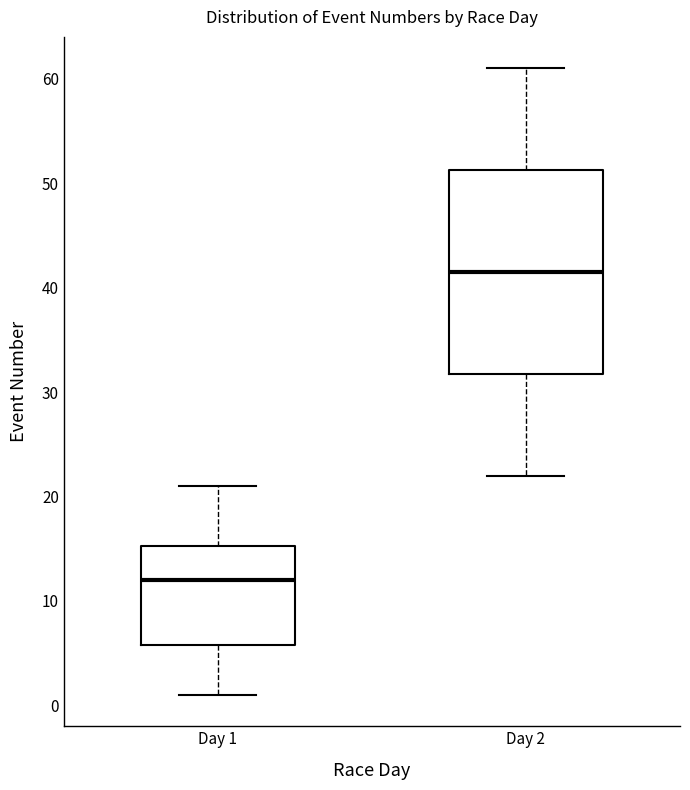

Reading left to right, transcribe this box plot: for each box, give where its median line is, the range the box spans, and where its two whiskers end, as read against the y-axis. The values are not printed on the chart, so give them approximately, as read against the axis.

Day 1: median 12, box 6 to 15, whiskers 1 to 21
Day 2: median 42, box 32 to 51, whiskers 22 to 61